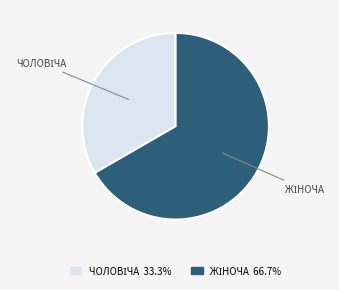

Does any single category account for the majority?

Yes